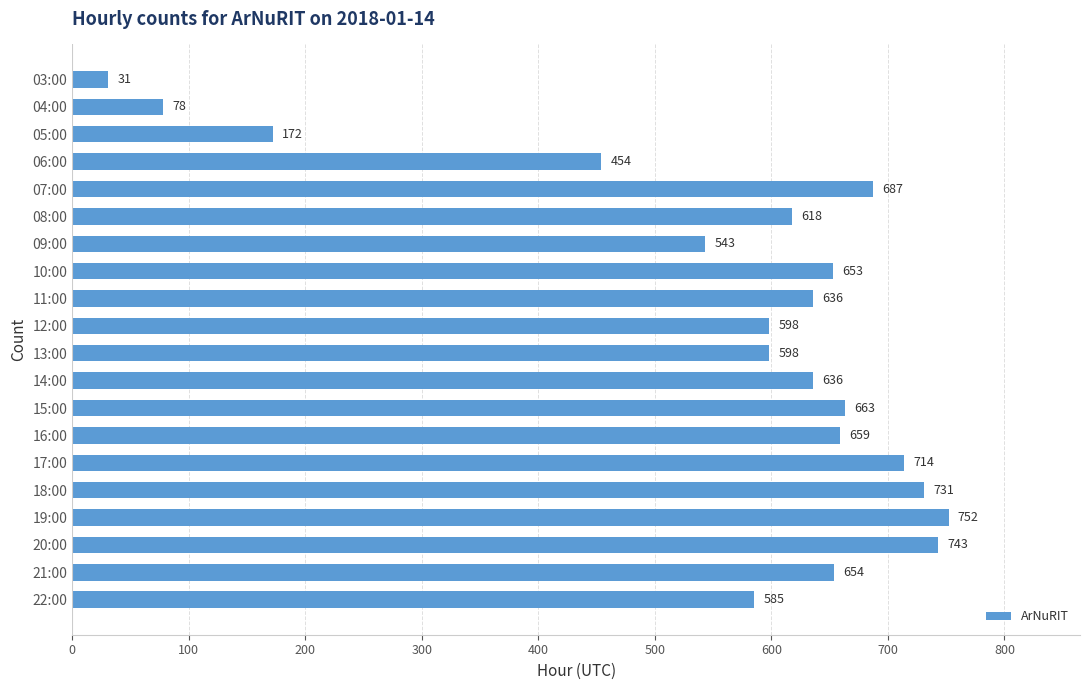

Which label corresponds to the largest value in the chart?

19:00